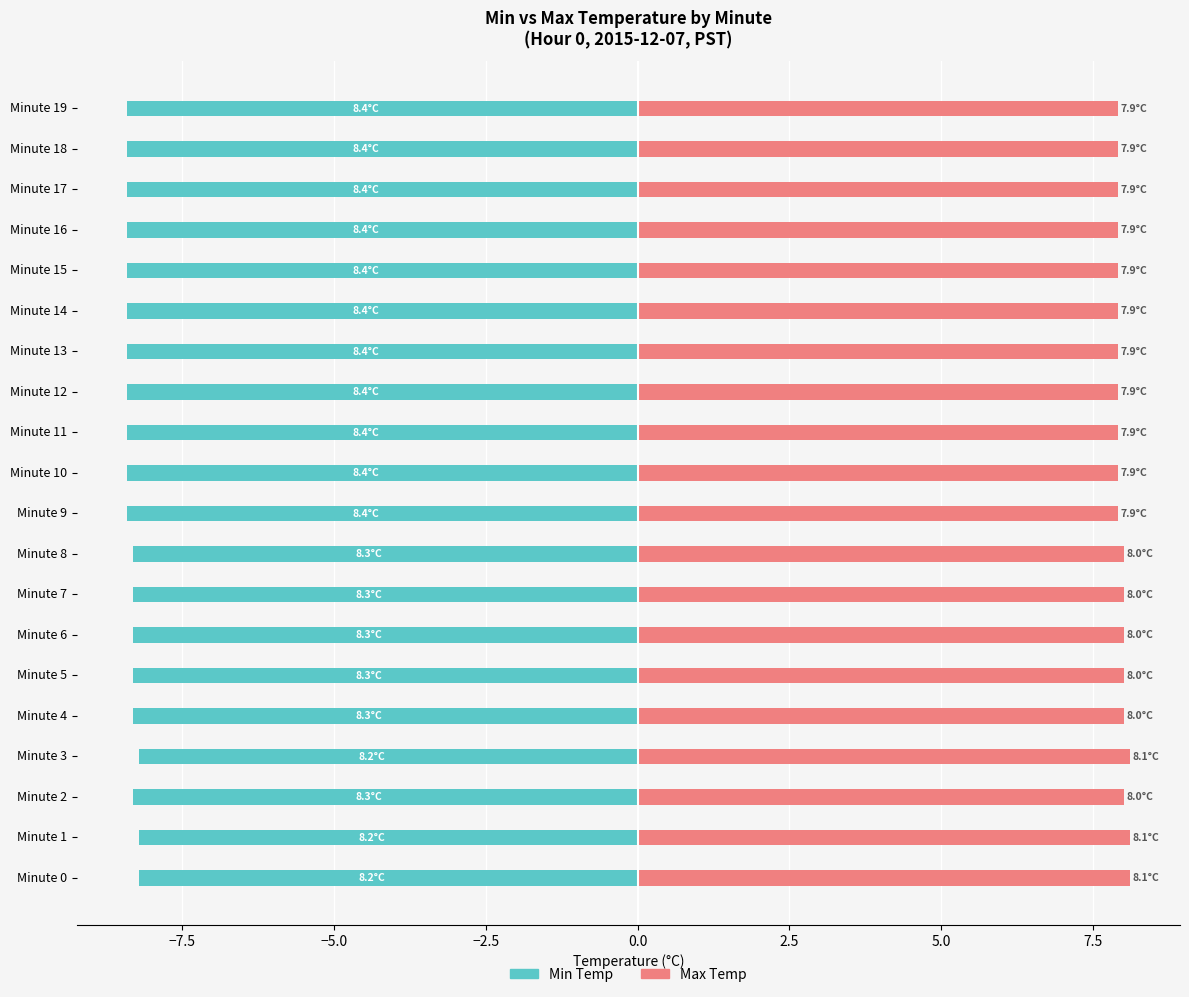

What is the difference between the second highest and minimum values in the Min Temp series?

0.2